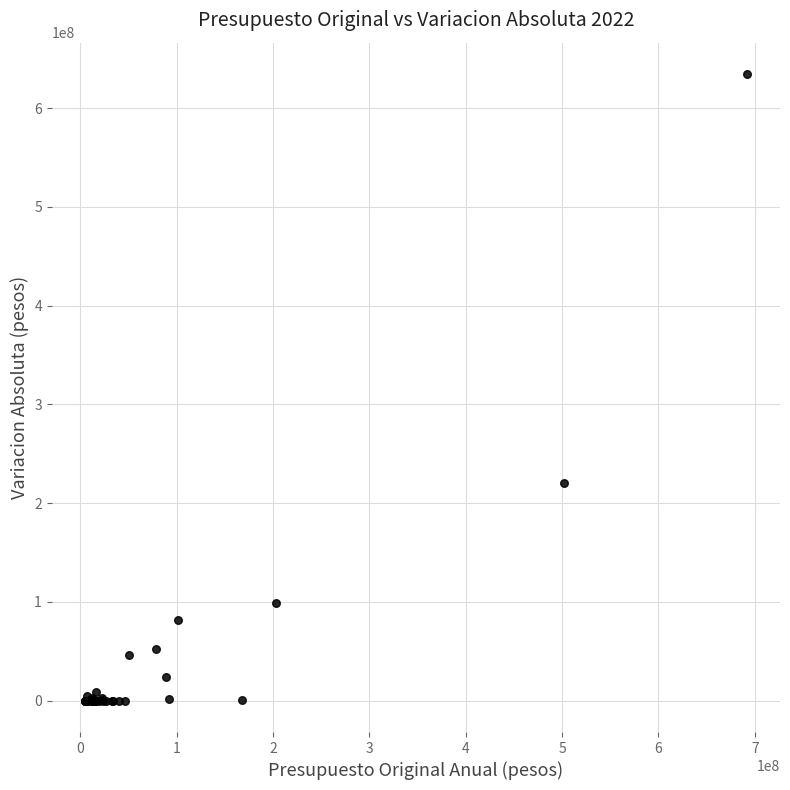

What Y value in the scatter plot is closest to 317252960?

219938159.3